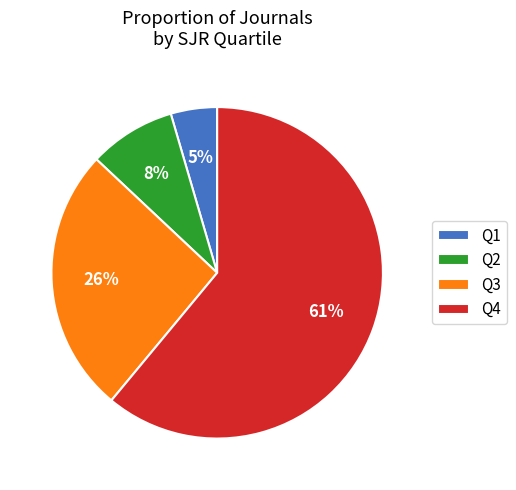

Combined, do Q2 and Q1 account for over 50%?

No